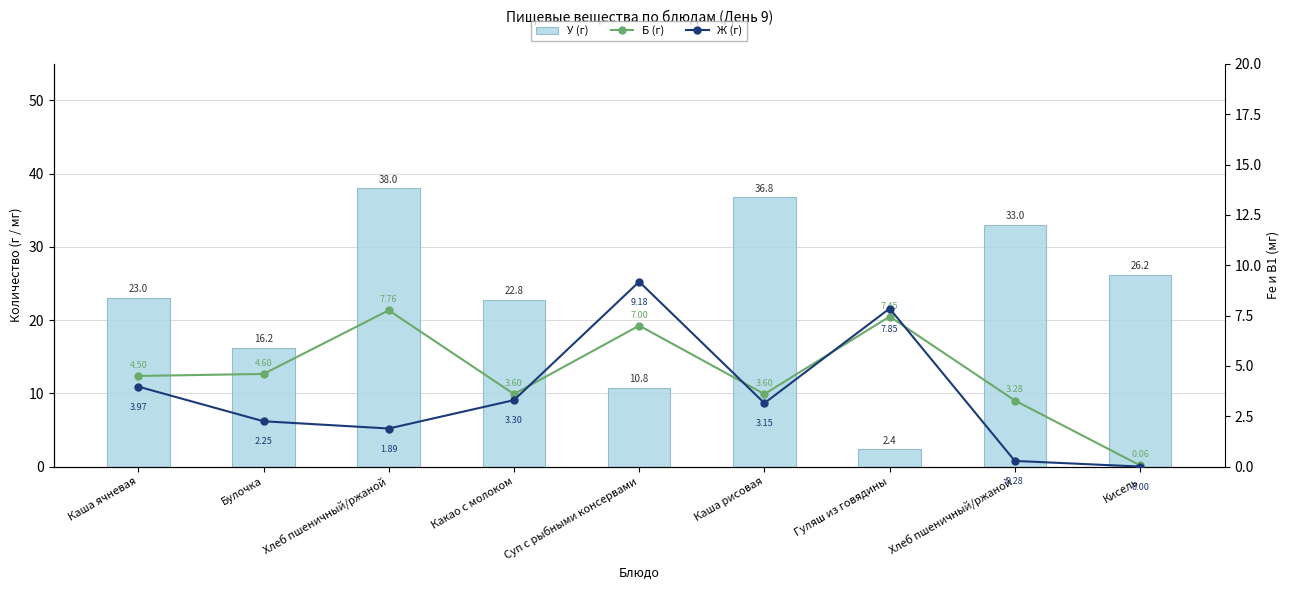

What is the minimum value for Б (г)?

0.1